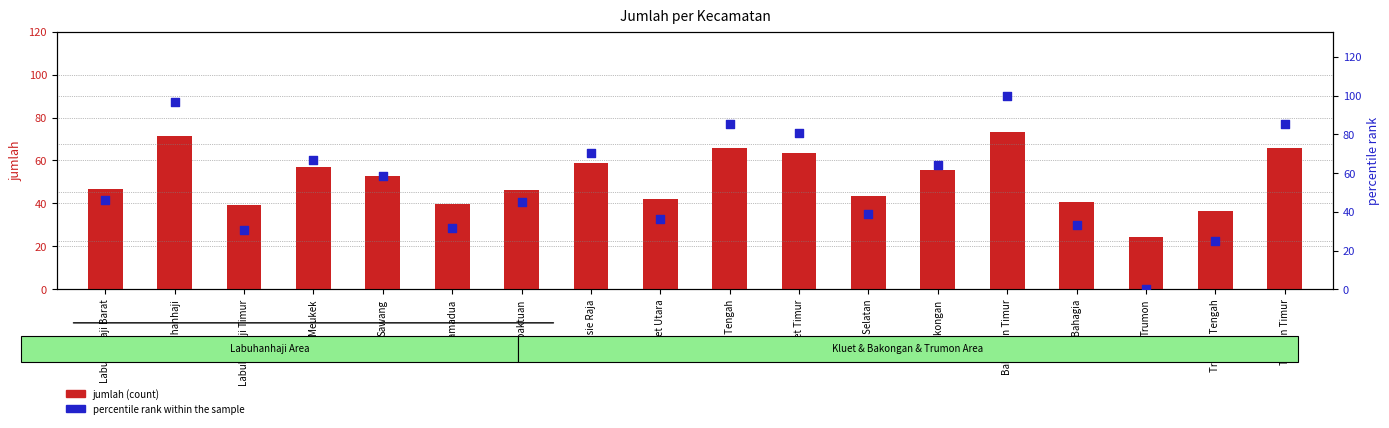

What is the total value across all series at Samadua?

71.4